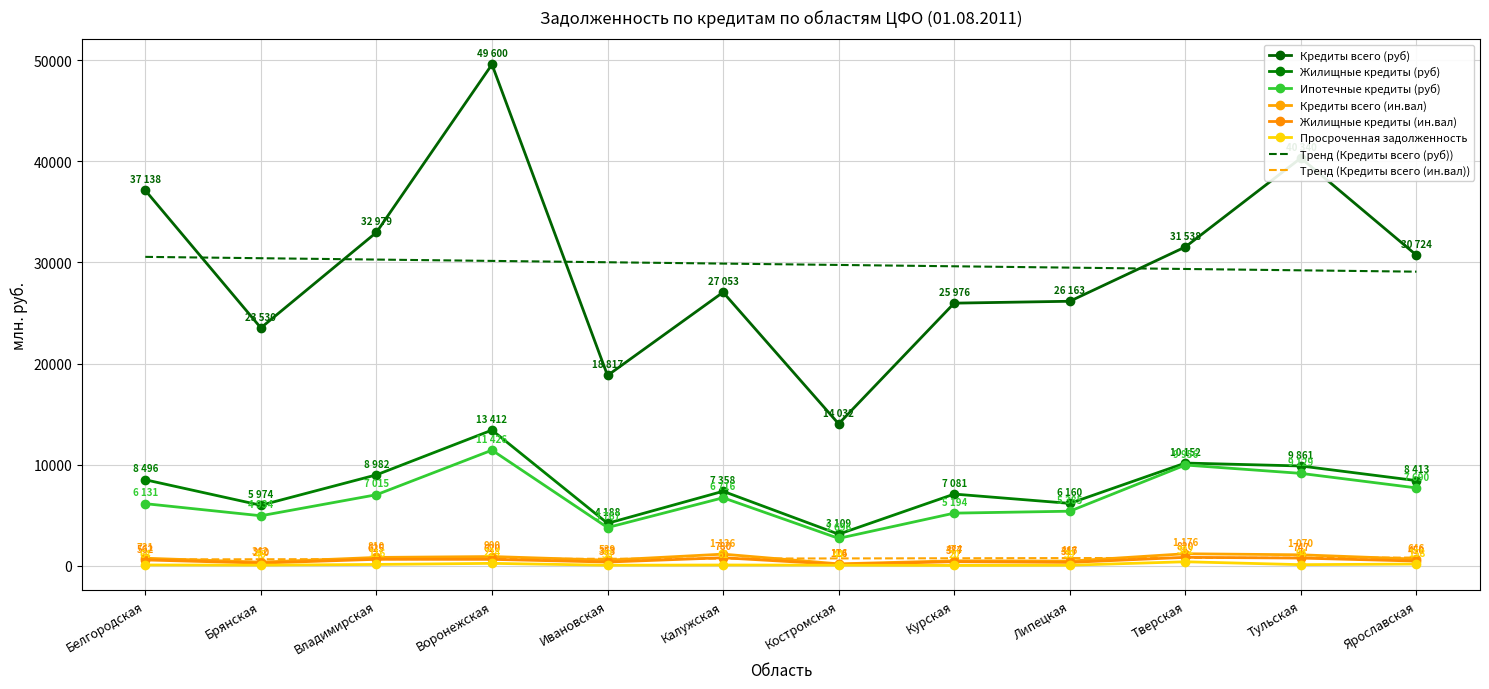

What is the difference between the maximum and second lowest values in the Жилищные кредиты (ин.вал) series?

570.0